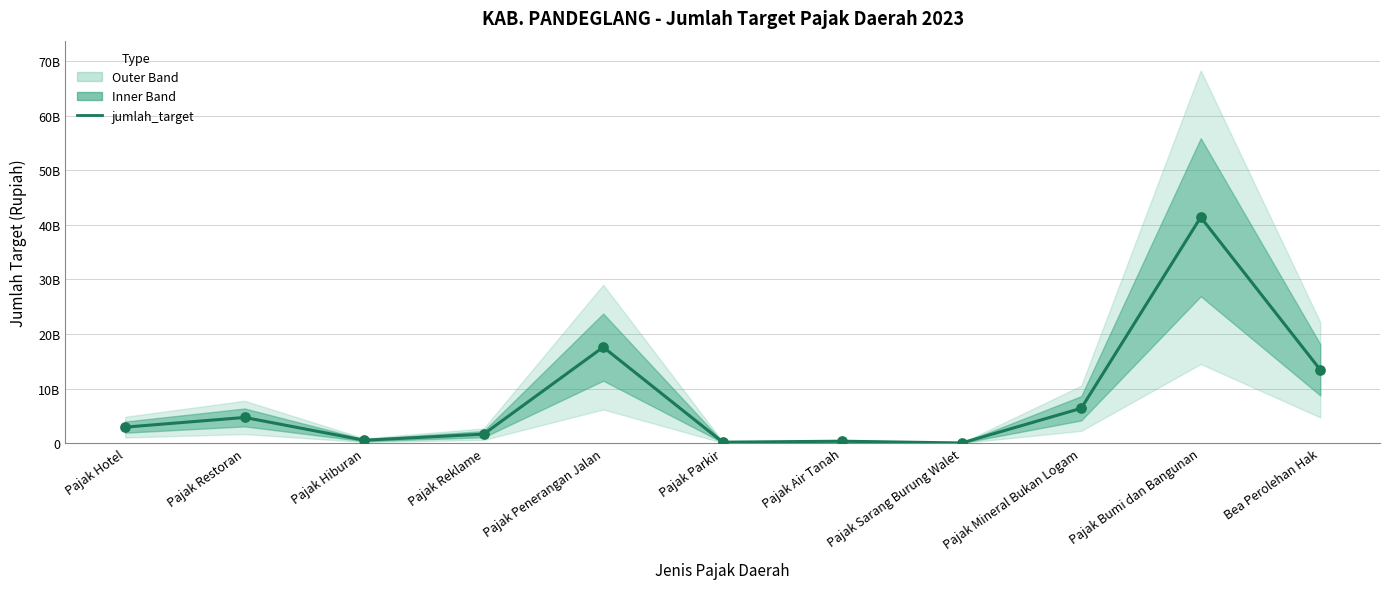

What is the ratio of the value at Bea Perolehan Hak to the value at Pajak Restoran?

2.9